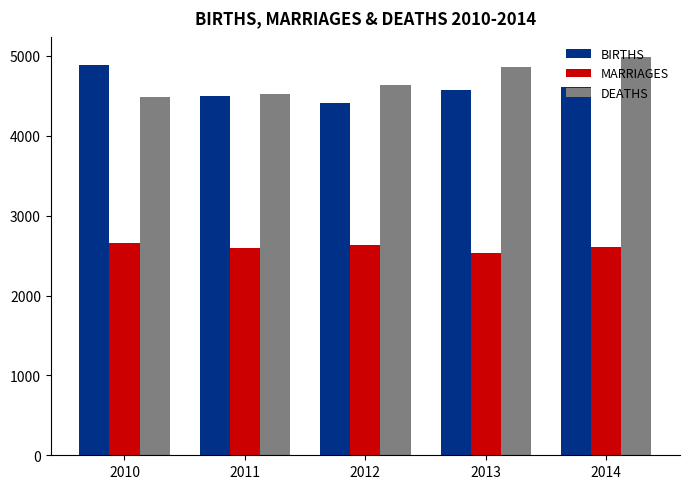

At which category does the chart reach its peak across all series?

2014